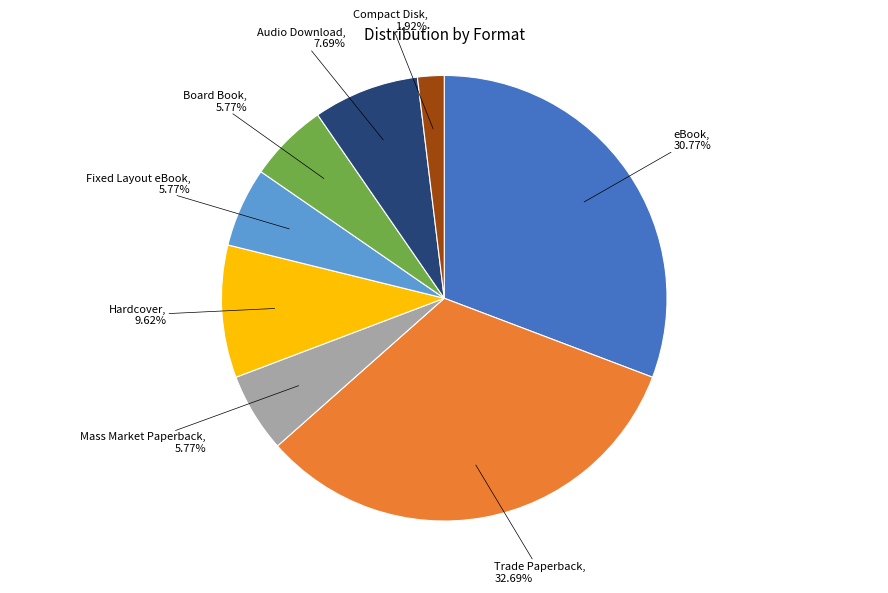

To the nearest percent, what is the difference between the Hardcover and Compact Disk slice percentages?

8%